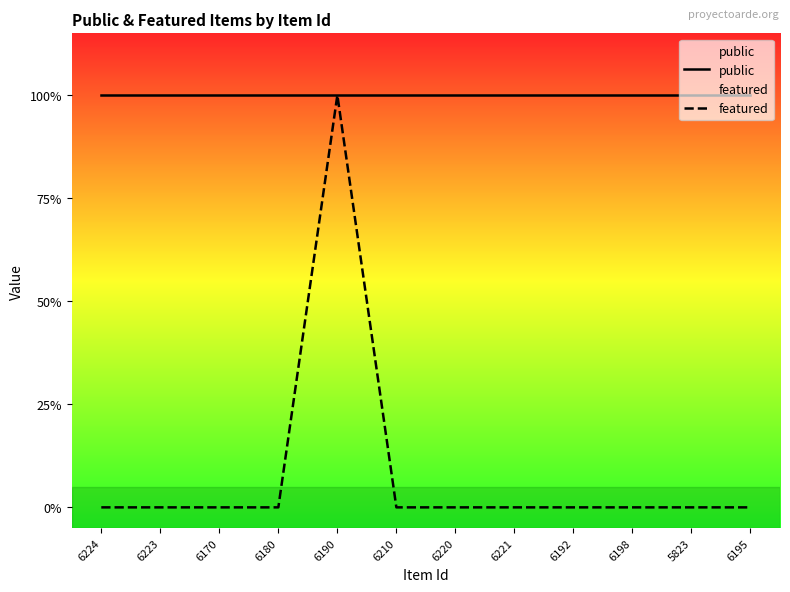

Which series has the widest spread of values?

featured